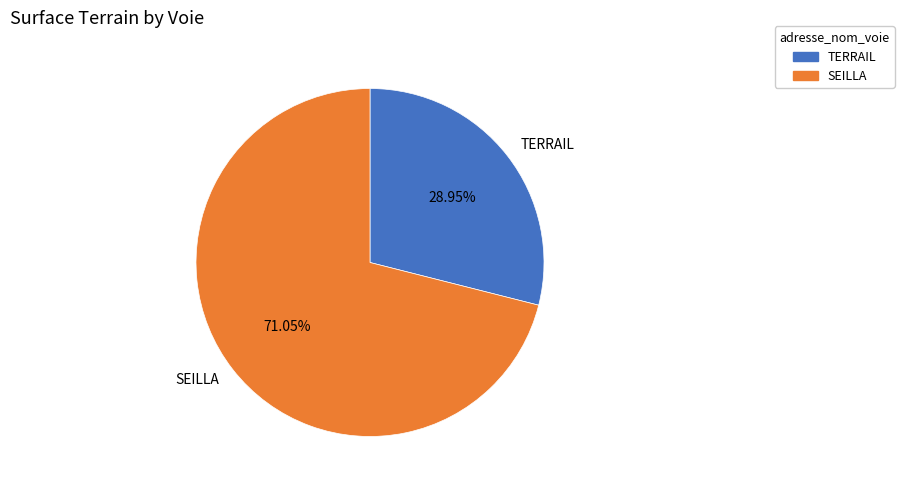

Approximately how many times larger is the value at TERRAIL compared to SEILLA?

0.4